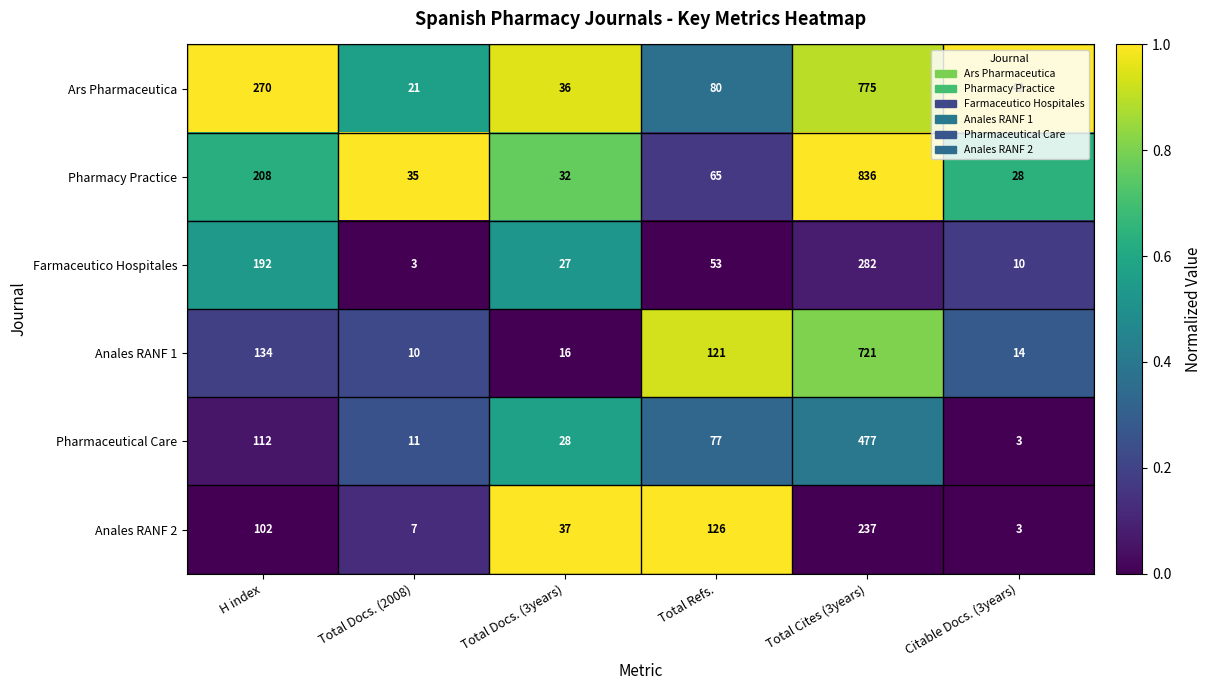

The value of Pharmacy Practice at H index is 208. True or false?

True